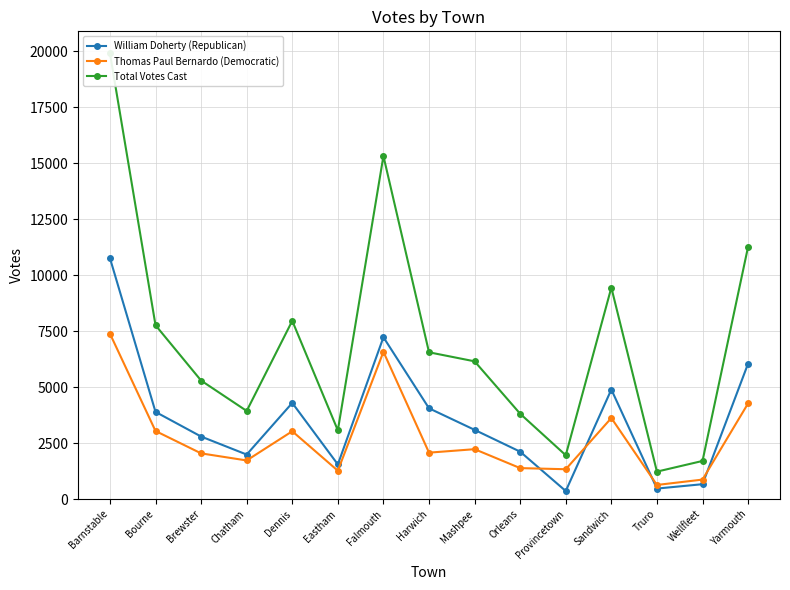

Between Eastham and Yarmouth, which series saw the biggest shift?

Total Votes Cast